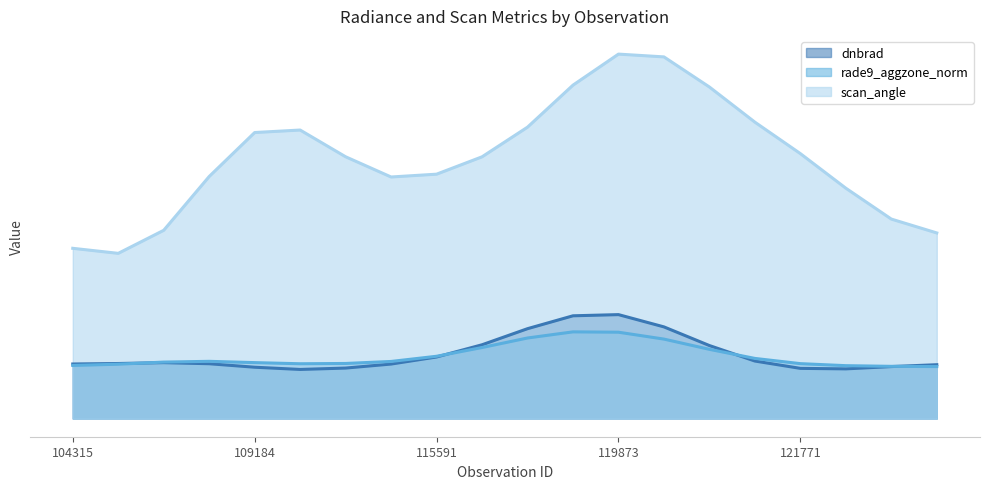

Does the chart display data point markers on the line(s)?

No